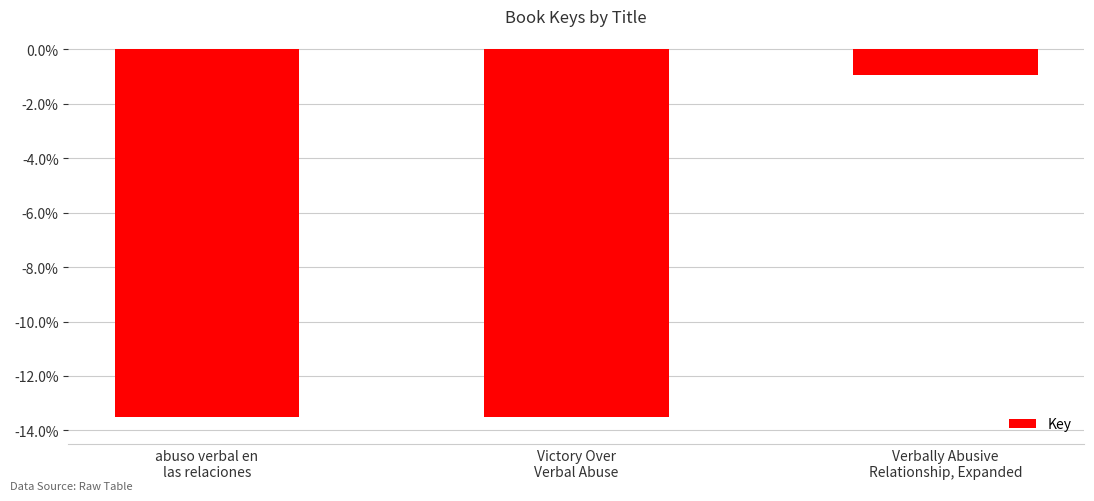

What is the label of the 3rd bar from the left?

Verbally Abusive
Relationship, Expanded